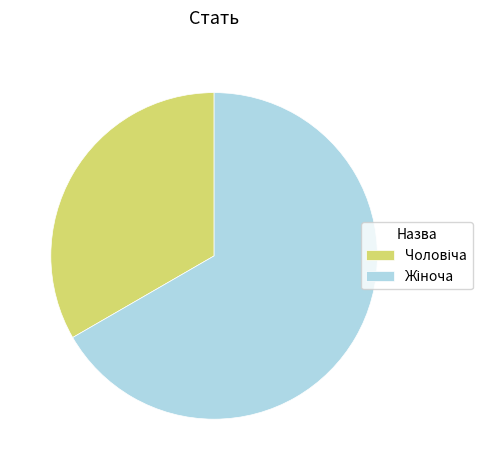

Does any single category account for the majority?

Yes